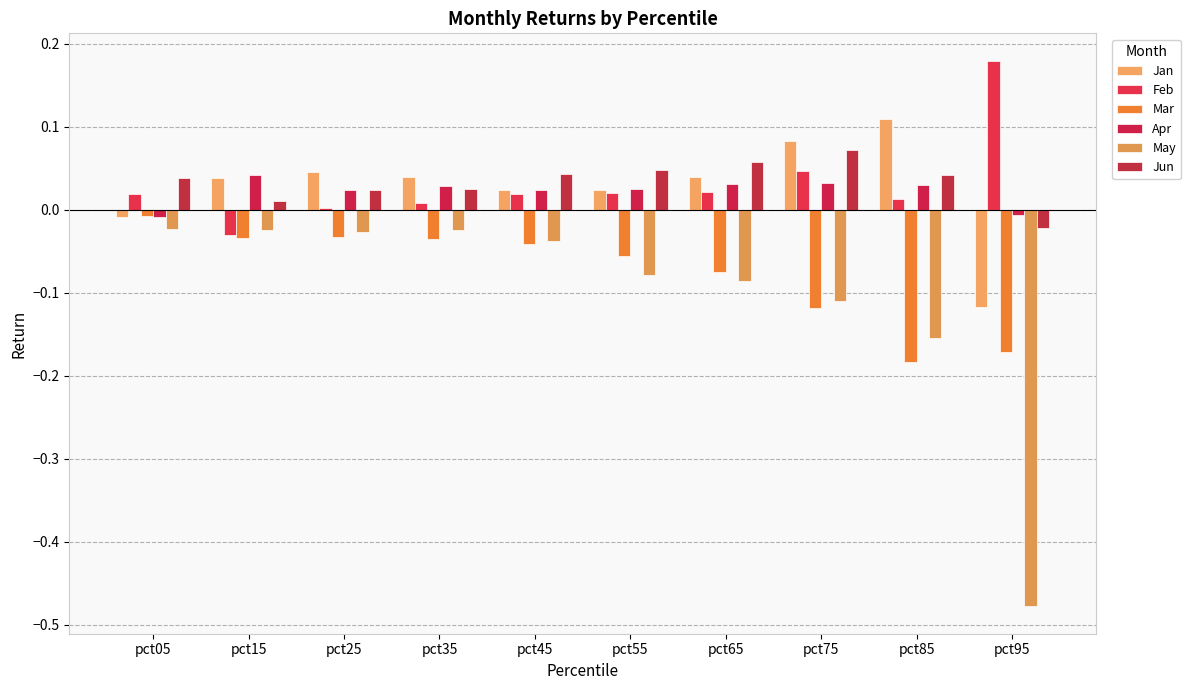

At which category does the chart reach its peak across all series?

pct95